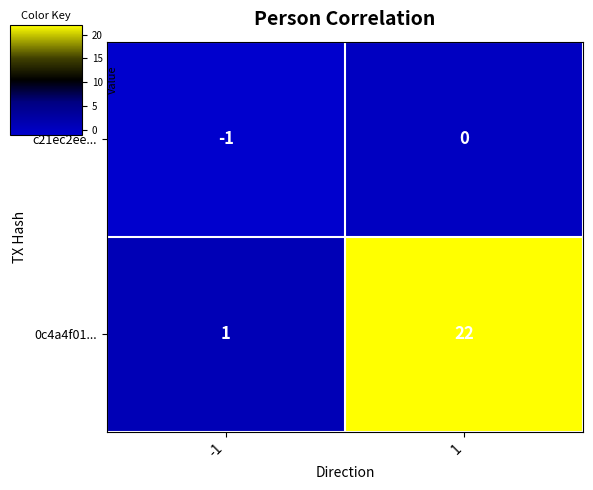

What is the maximum value for 0c4a4f01...?

22